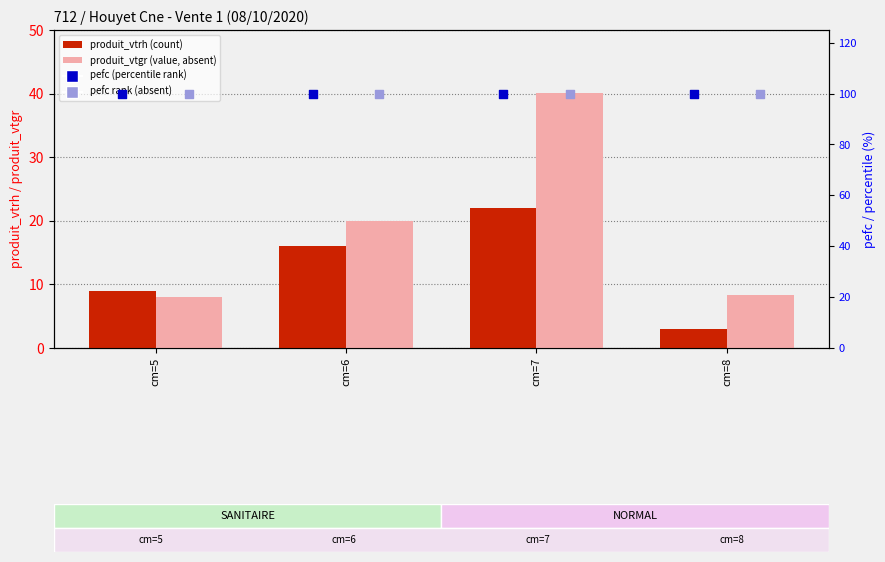

Which series reaches the minimum Y coordinate?

produit_vtrh (count)